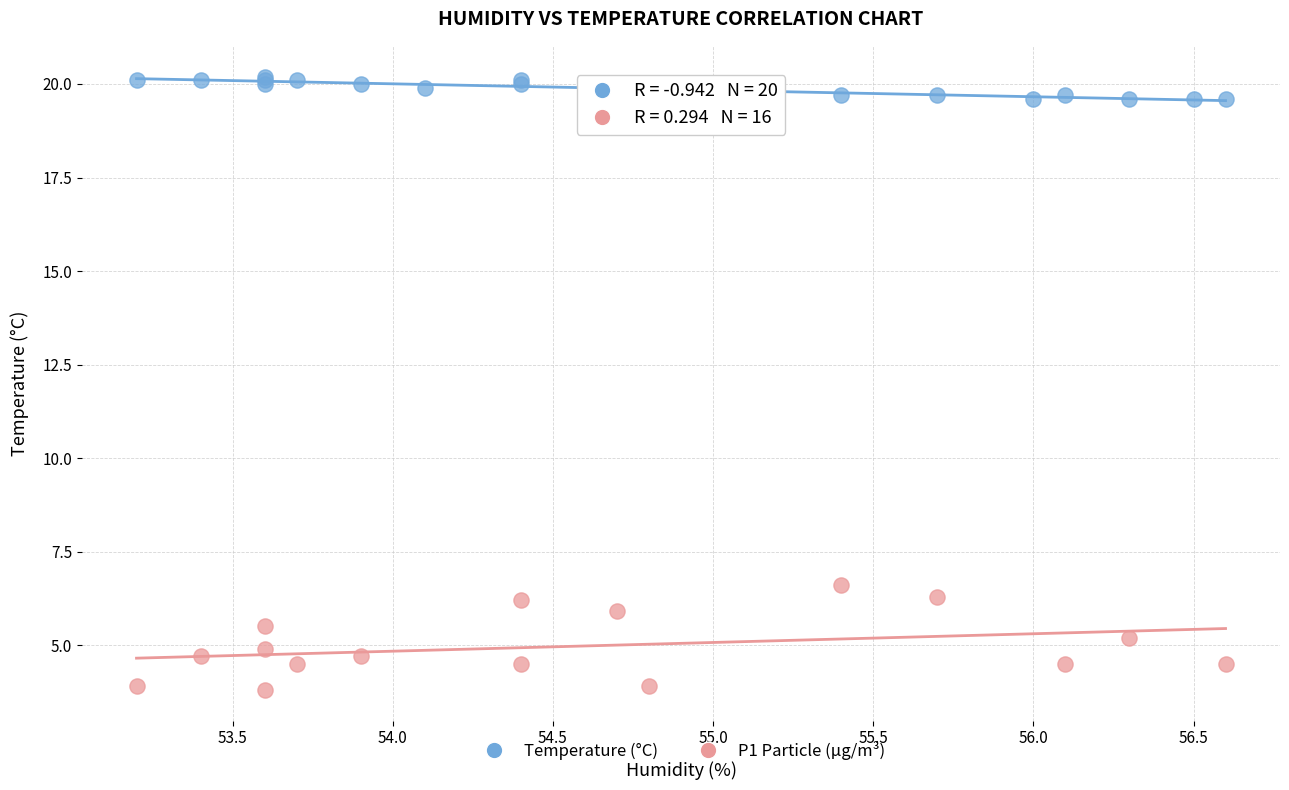

Which series has the widest spread of Y values?

P1 Particle (µg/m³)